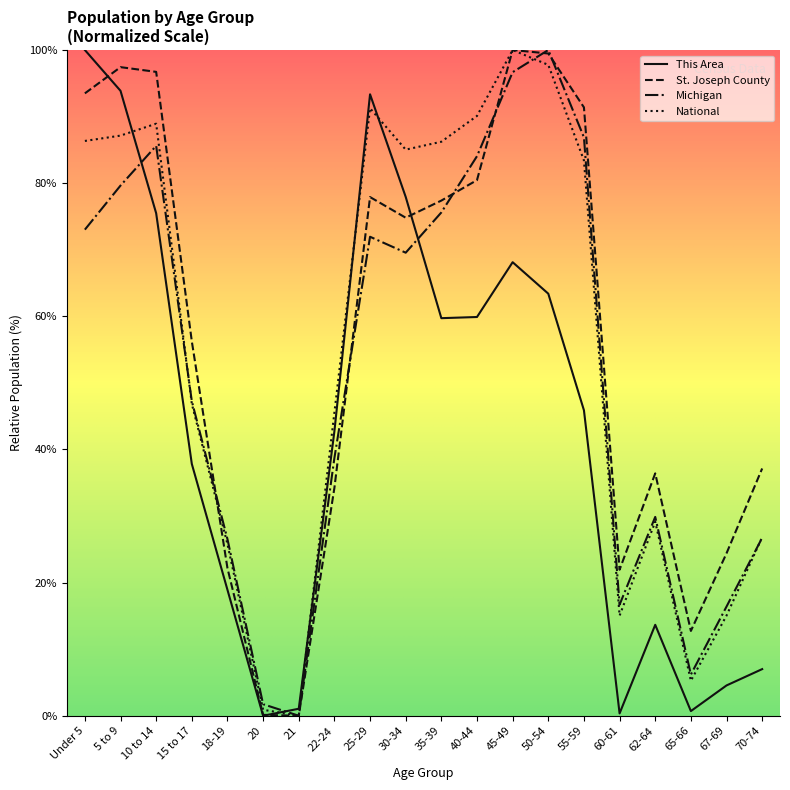

How many lines are shown in the chart?

4